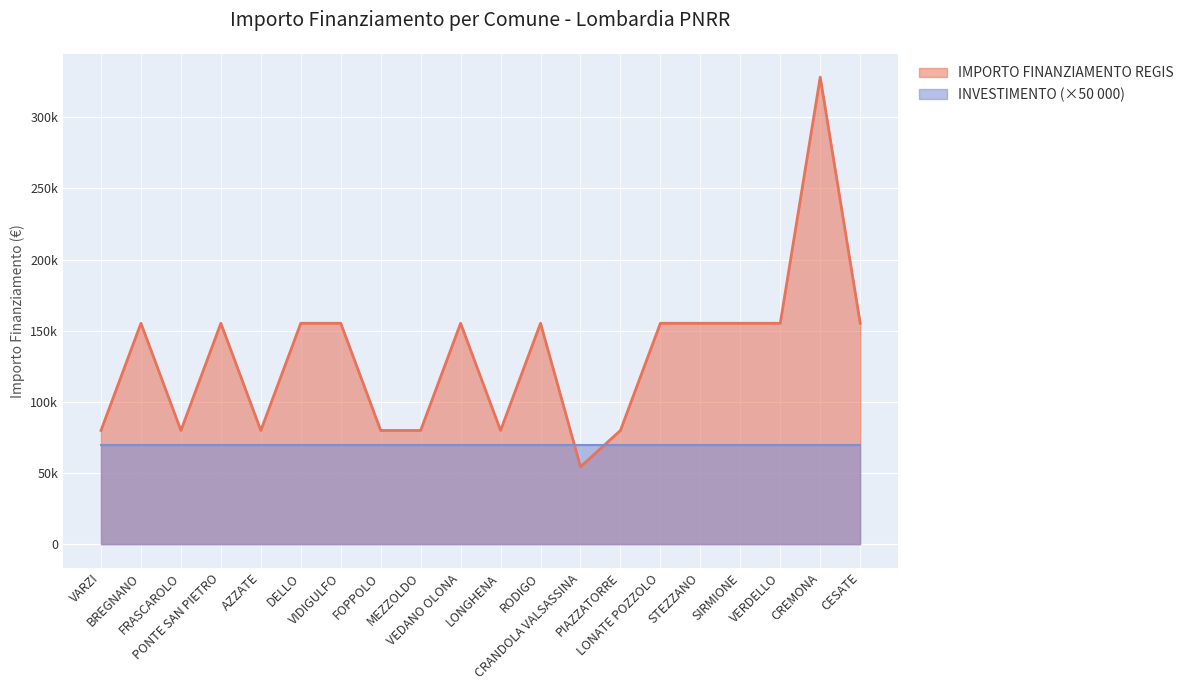

Does the chart display data point markers on the line(s)?

No